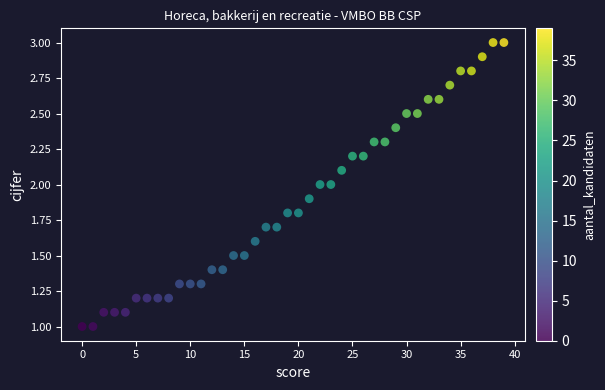

What is the range of Y values (max minus min)?

2.0